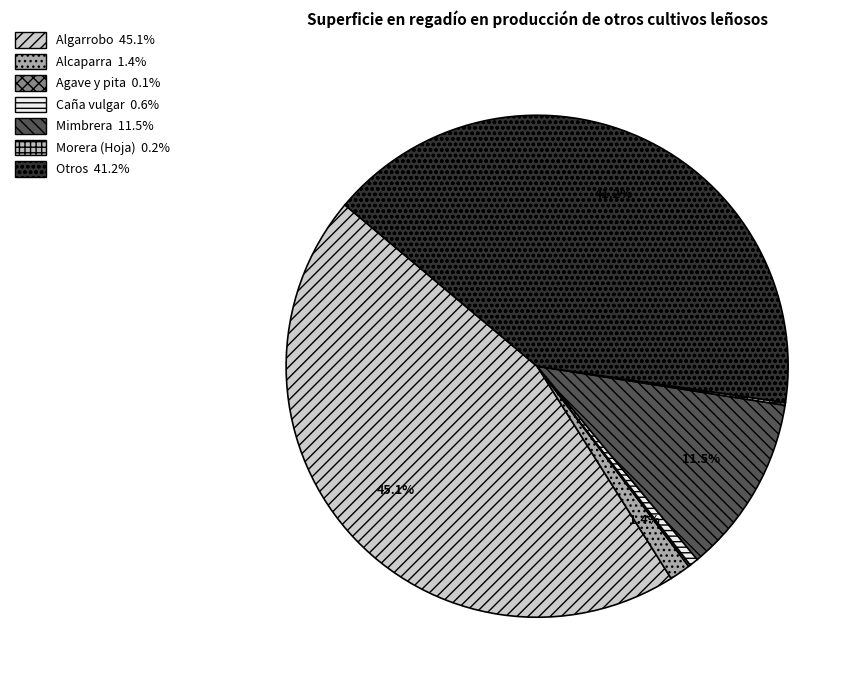

Does Morera (Hoja) represent more than half of the total?

No